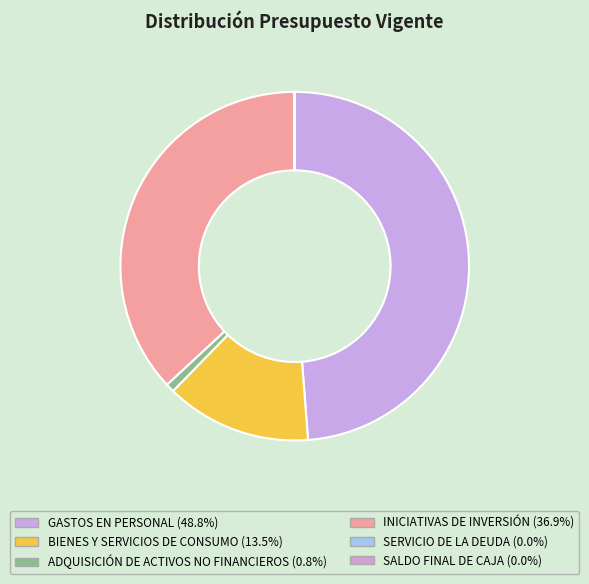

Between GASTOS EN PERSONAL and INICIATIVAS DE INVERSIÓN, which is larger?

GASTOS EN PERSONAL